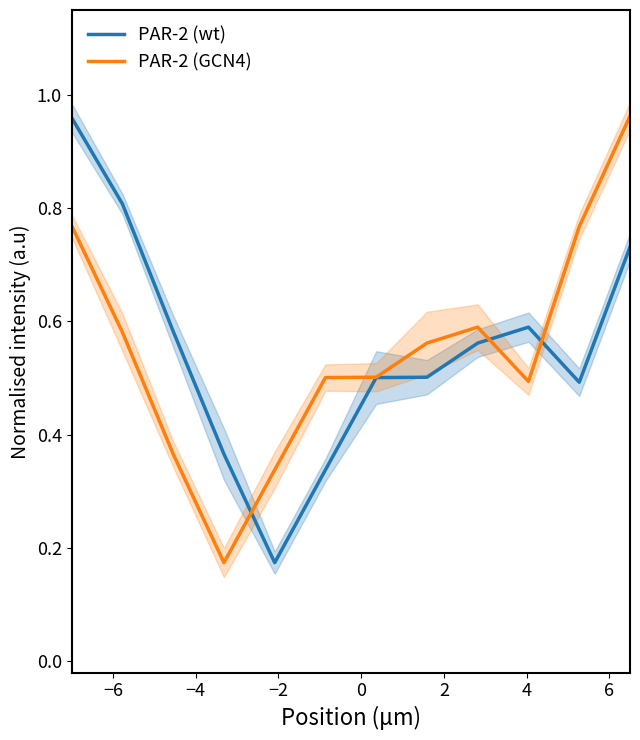

Which series has the largest total across all categories?

PAR-2 (wt)